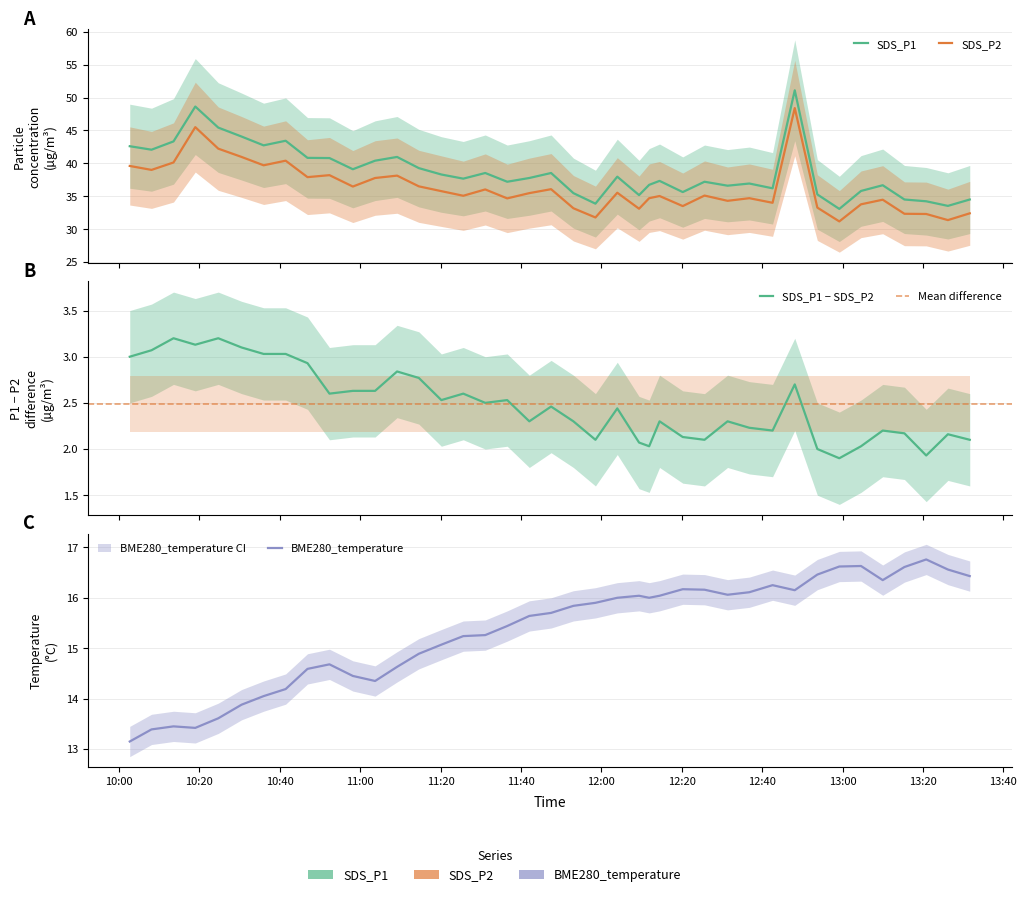

What is the smallest value displayed?

13.2